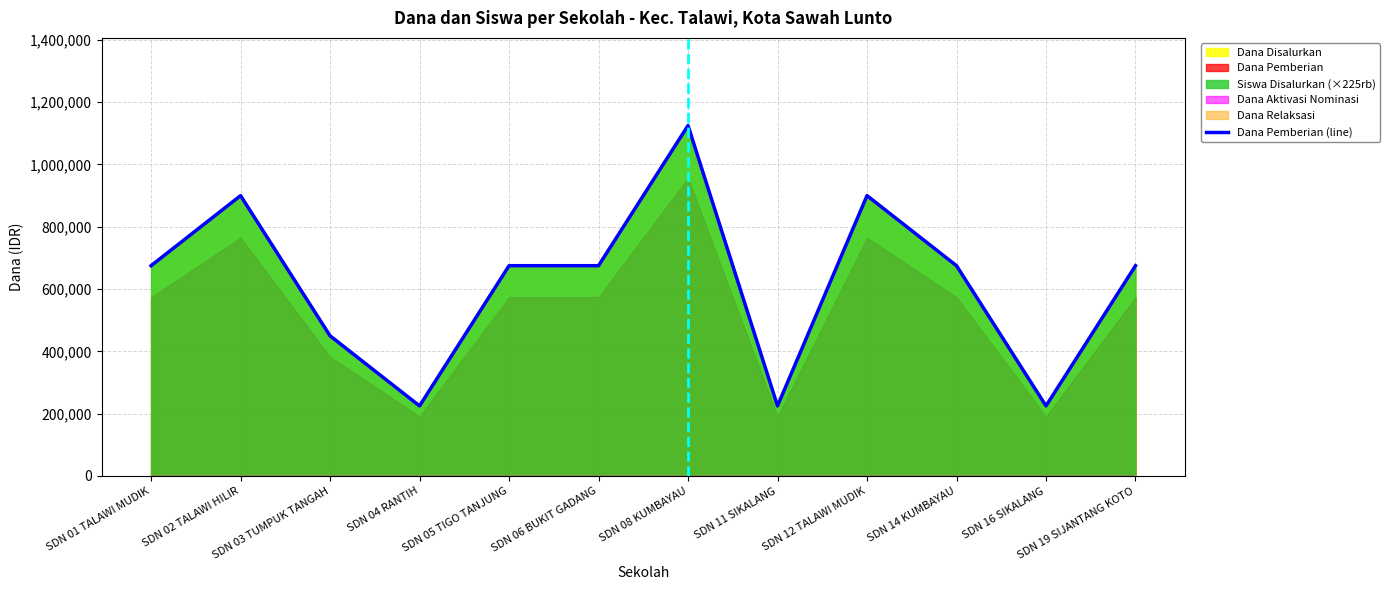

Where does the data first go above 675000?

SDN 02 TALAWI HILIR